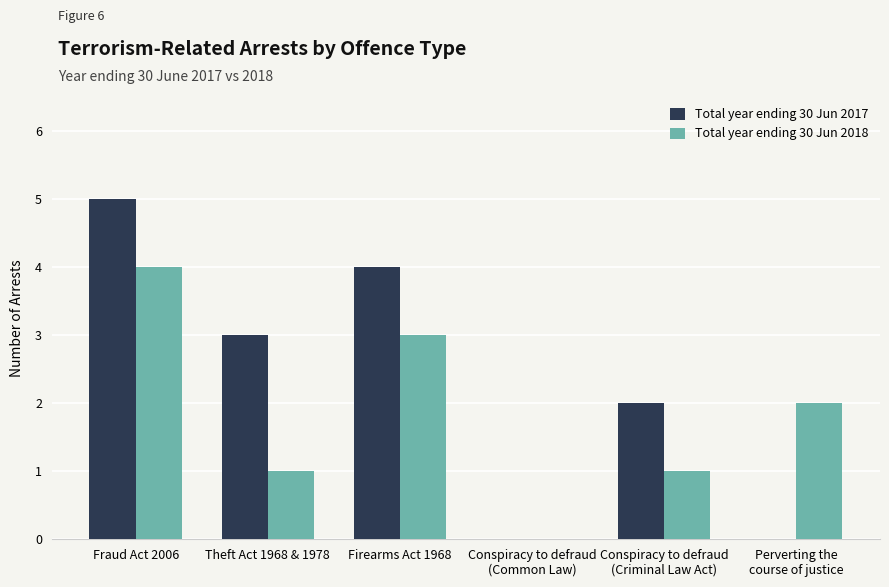

Where is Total year ending 30 Jun 2017 nearest to the value 2?

Conspiracy to defraud
(Criminal Law Act)